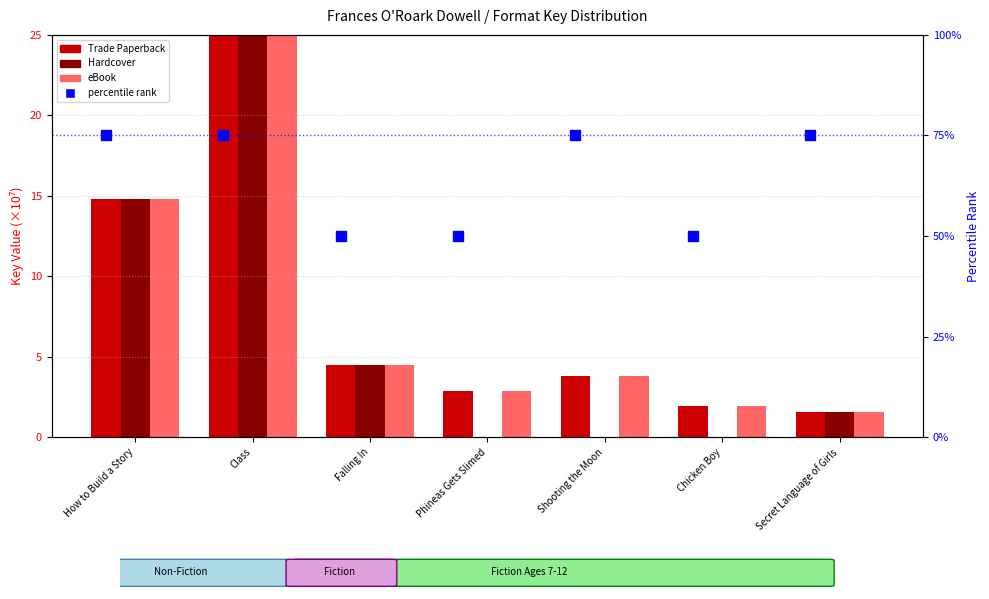

True or false: Hardcover has a value of 136.6 at Phineas Gets Slimed.

False